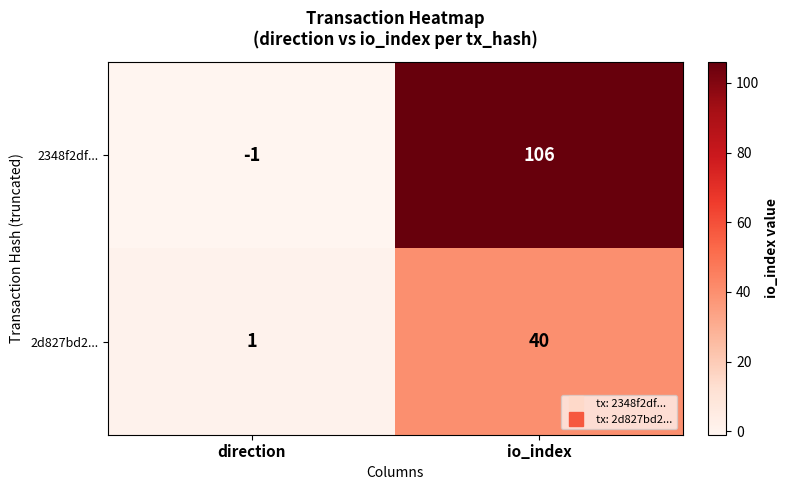

At which category does the chart reach its peak across all series?

io_index